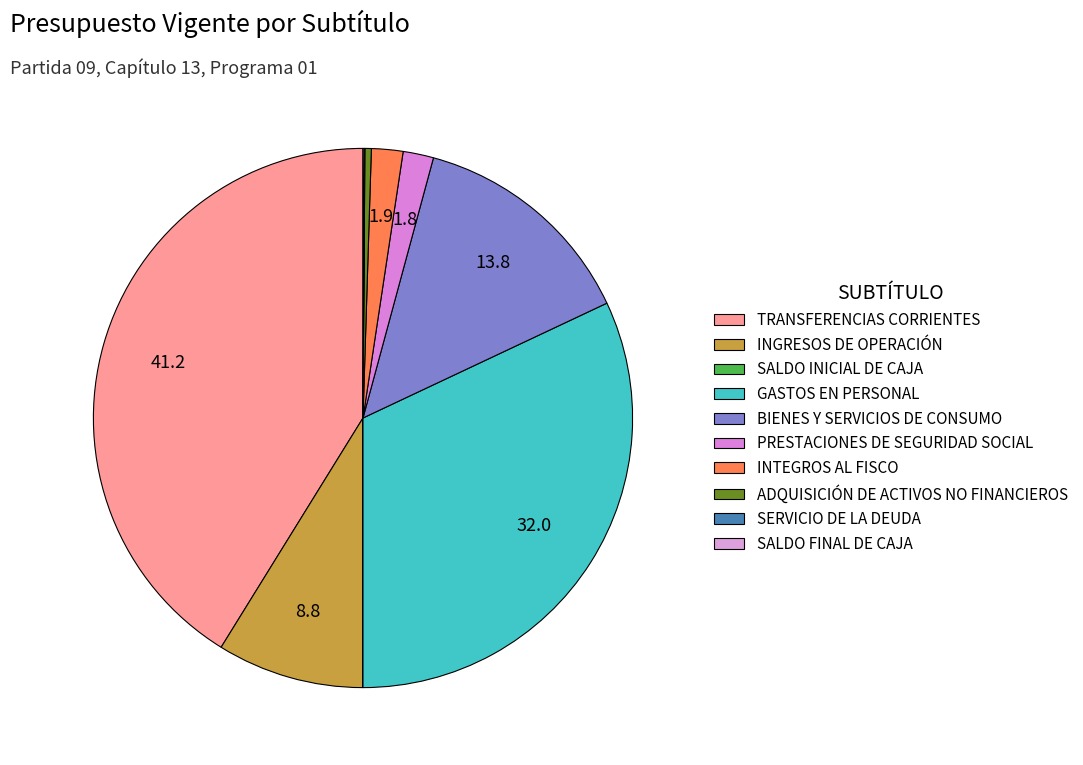

How many segments does this pie chart have?

10